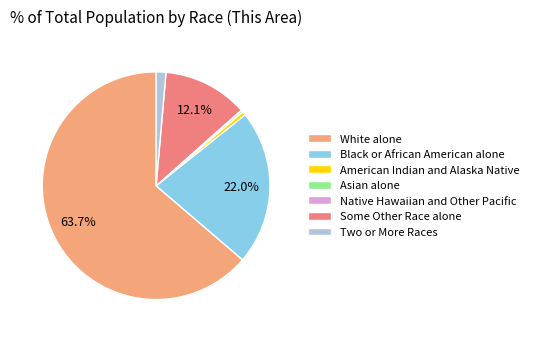

Is it true that Some Other Race alone is 12% of the pie?

True